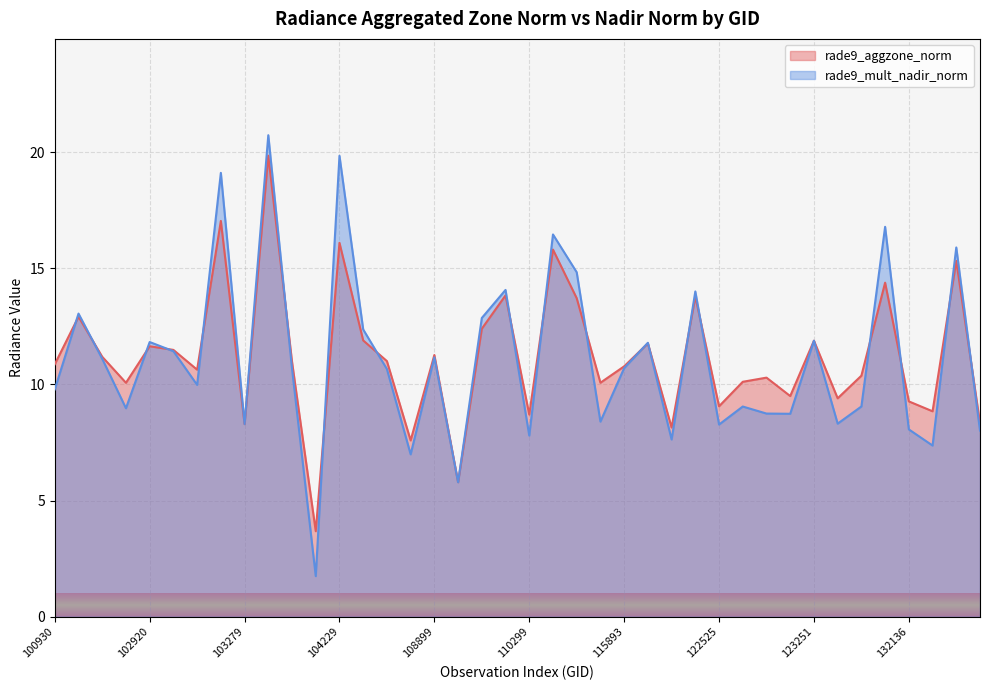

At how many categories does at least one series exceed 3?

40